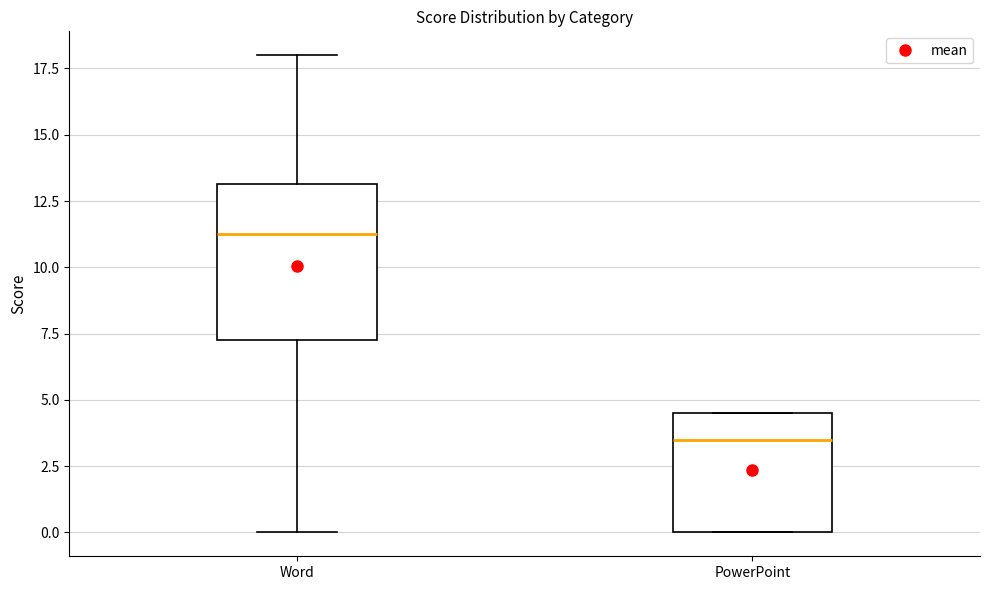

Which box has the highest median line?

Word